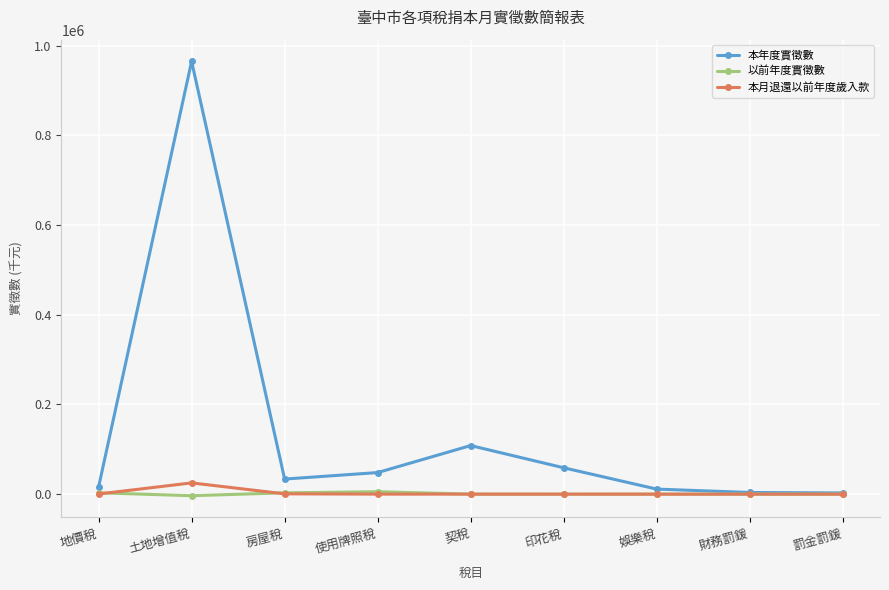

What is the difference between the second highest and minimum values in the 以前年度實徵數 series?

6557.7